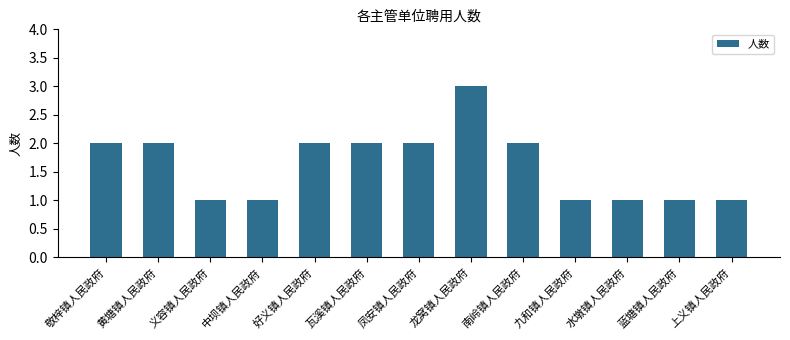

What is the average value?

2